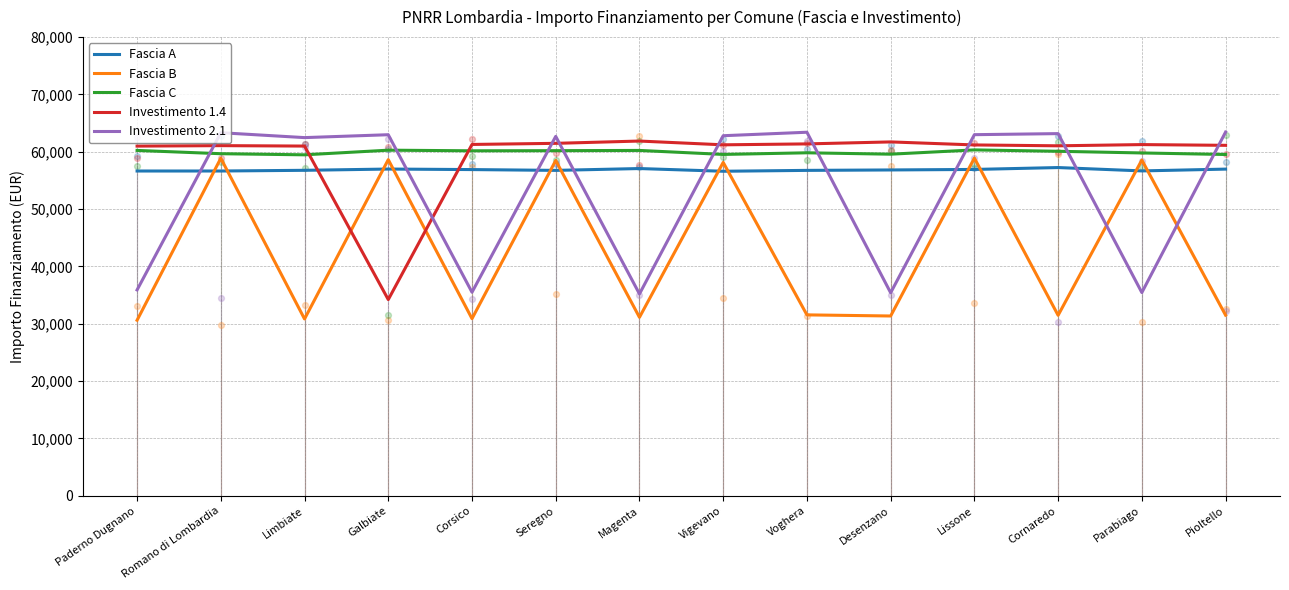

Which series has the largest Y range (max minus min)?

Fascia B